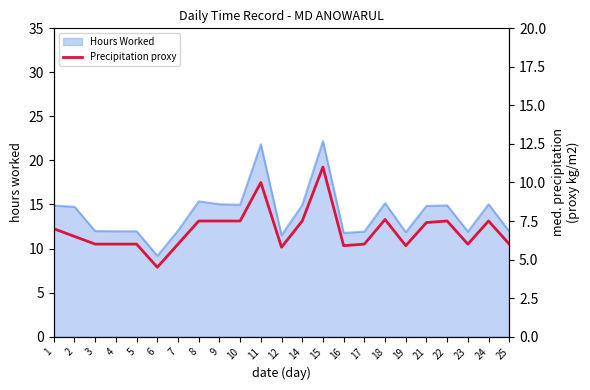

What is the difference between the maximum and minimum values?

6.5